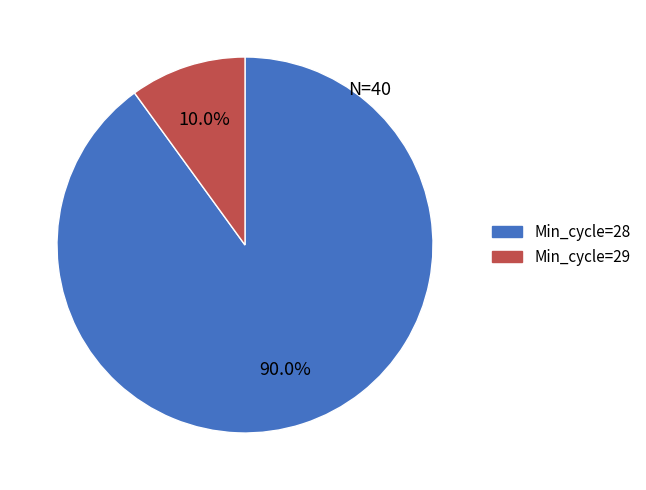

Is Min_cycle=29 the majority of the pie?

No